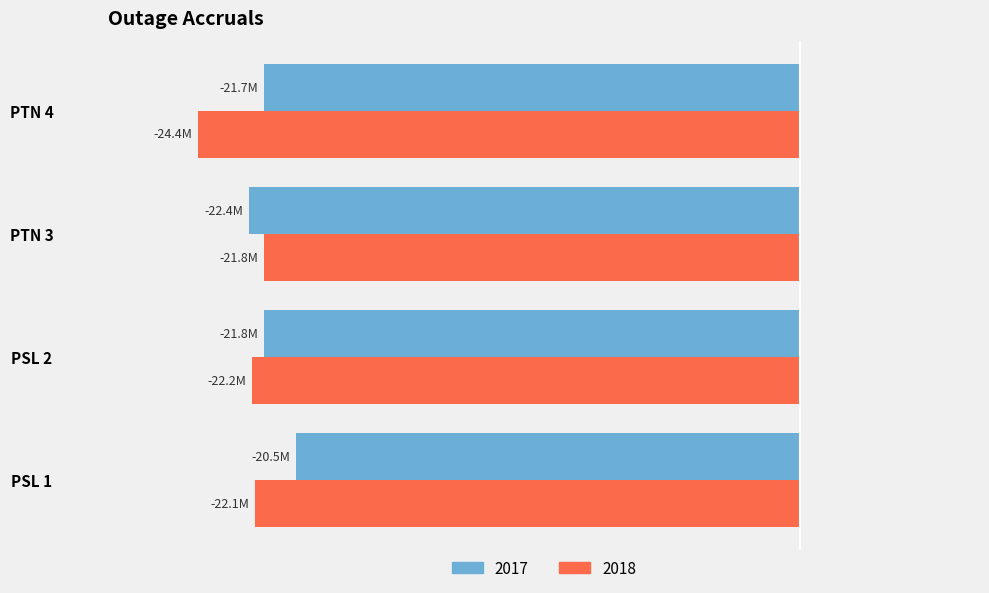

What are all the series names shown in the legend?

2017, 2018